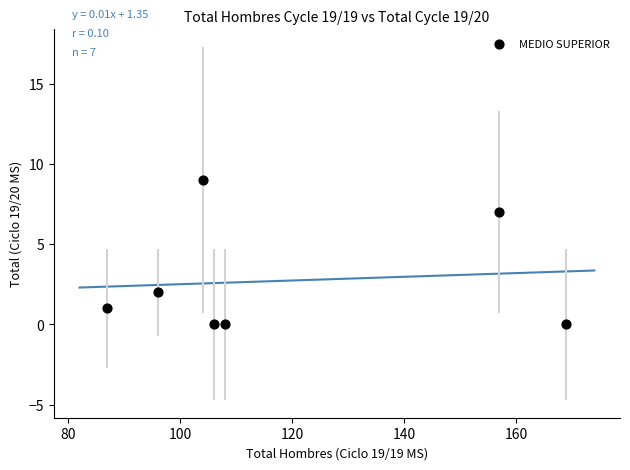

What is the average X value?

118